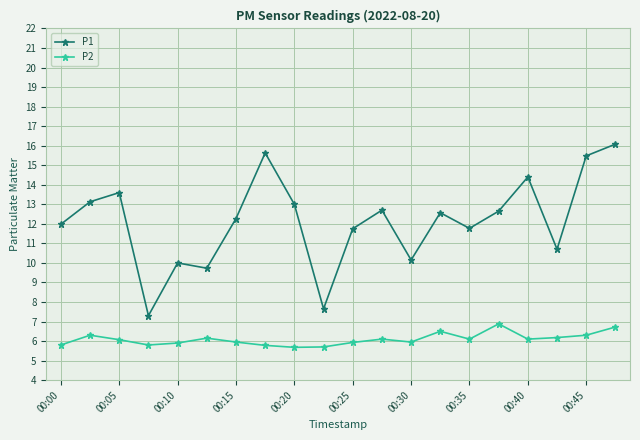

In P1, how many points are lower than both neighbors (excluding endpoints)?

6